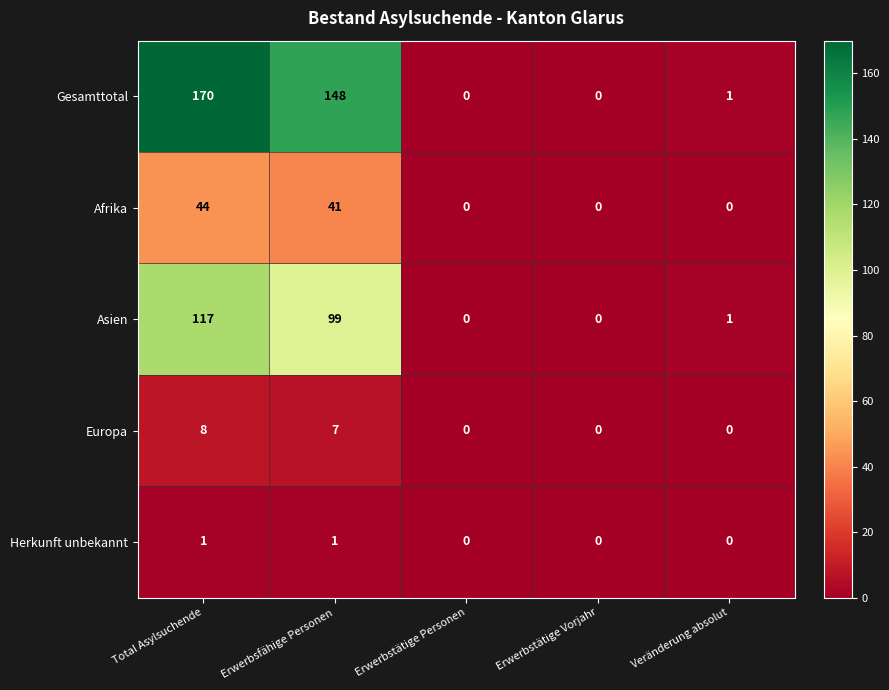

What is the greatest value displayed?

170